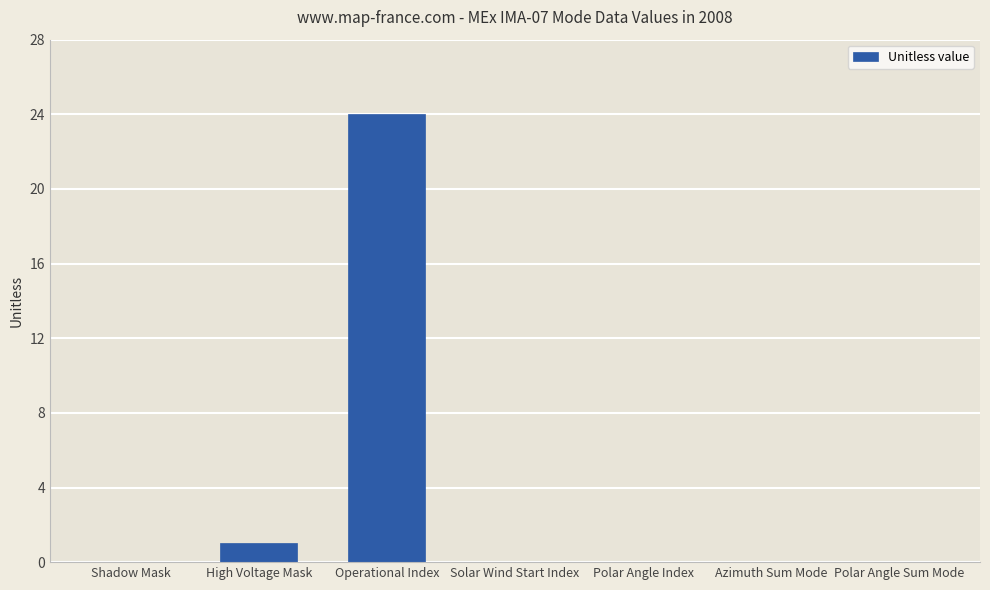

What is the greatest value displayed?

24